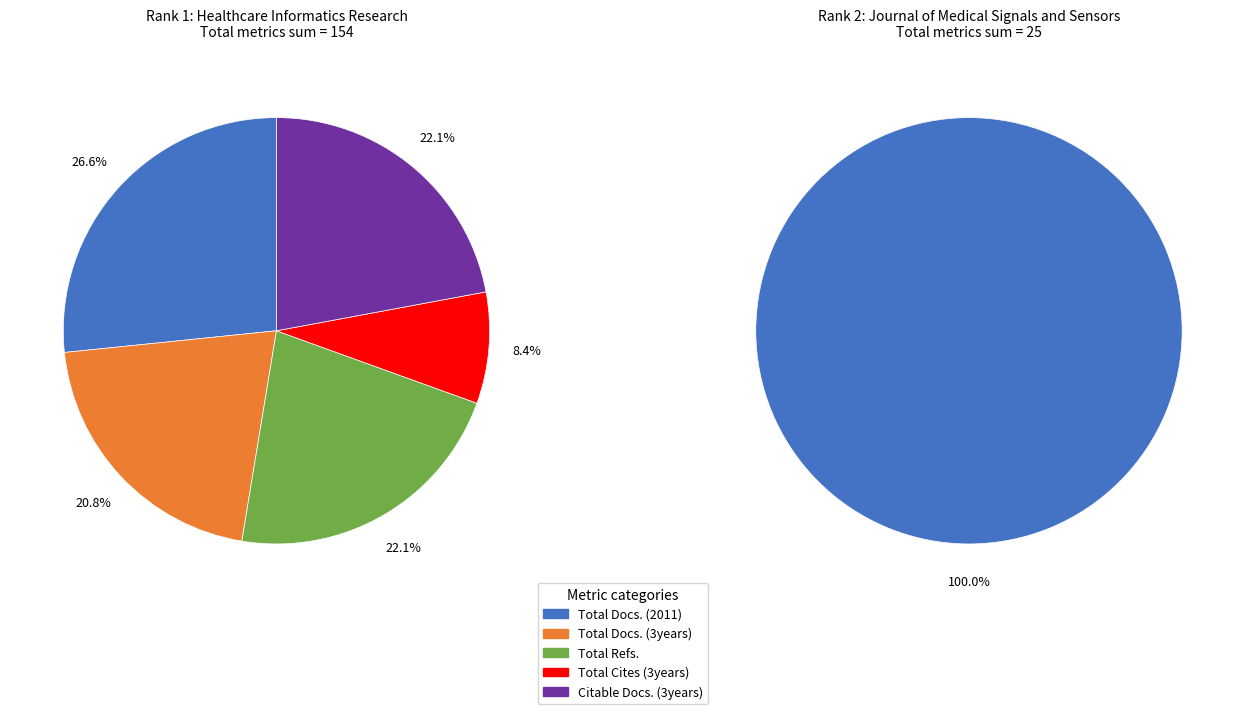

Is the sum of Journal of Medical Signals and Sensors and Healthcare Informatics Research greater than half?

Yes